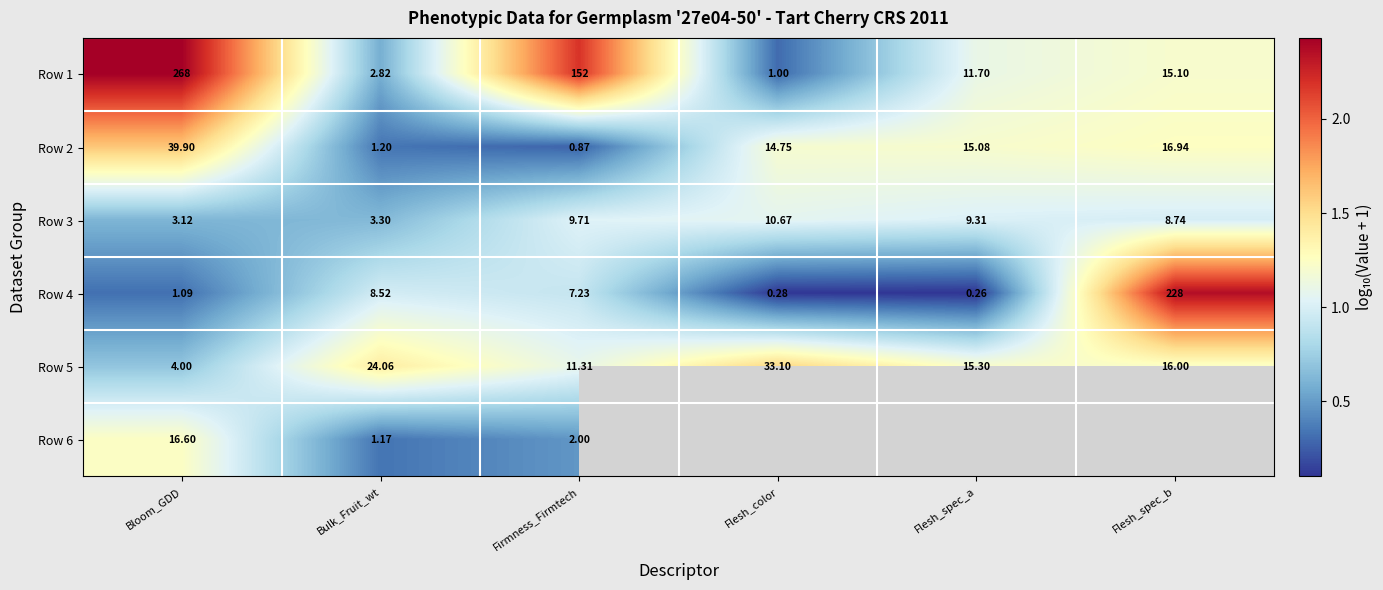

Rank the categories by Row 4 value from highest to lowest.

Flesh_spec_b, Bulk_Fruit_wt, Firmness_Firmtech, Bloom_GDD, Flesh_color, Flesh_spec_a